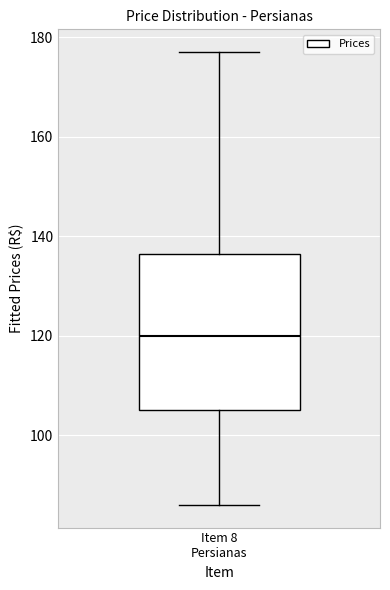

Where does the lower whisker of the box for Item 8 Persianas end on the y-axis? The values are not printed on the chart, so give them approximately, as read against the axis.

86